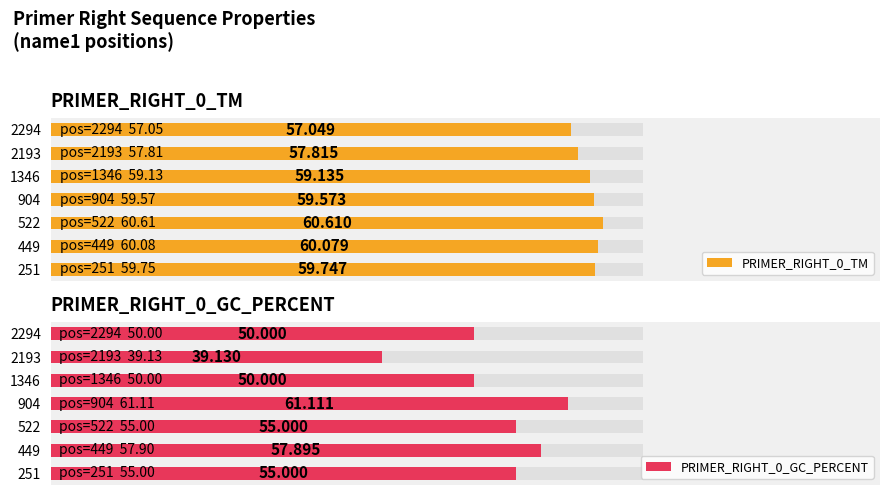

What is the difference between the PRIMER_RIGHT_0_GC_PERCENT values at 904 and 251?

6.1